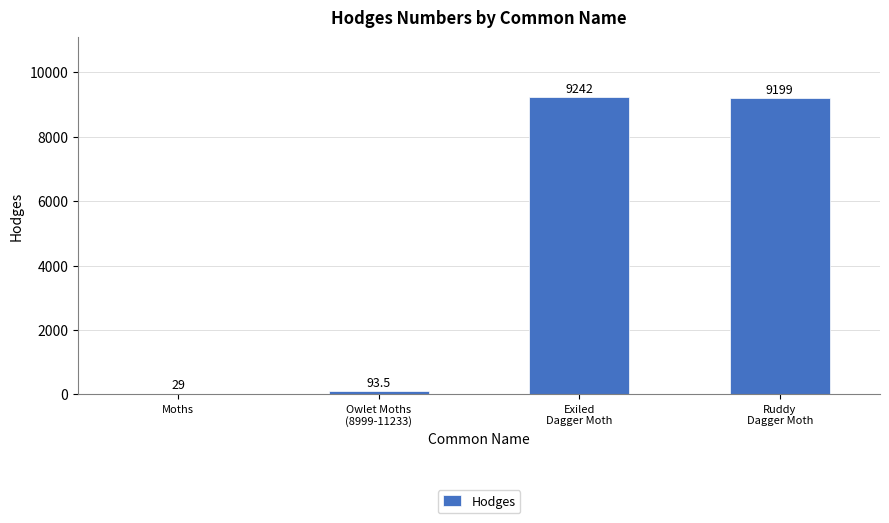

Reading left to right, extract all data points from this chart.

29.0	93.5	9242.0	9199.0